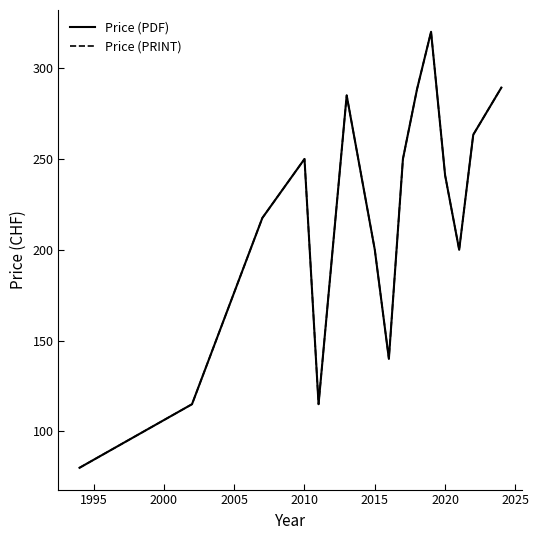

Is this an area chart (filled region under the line)?

No